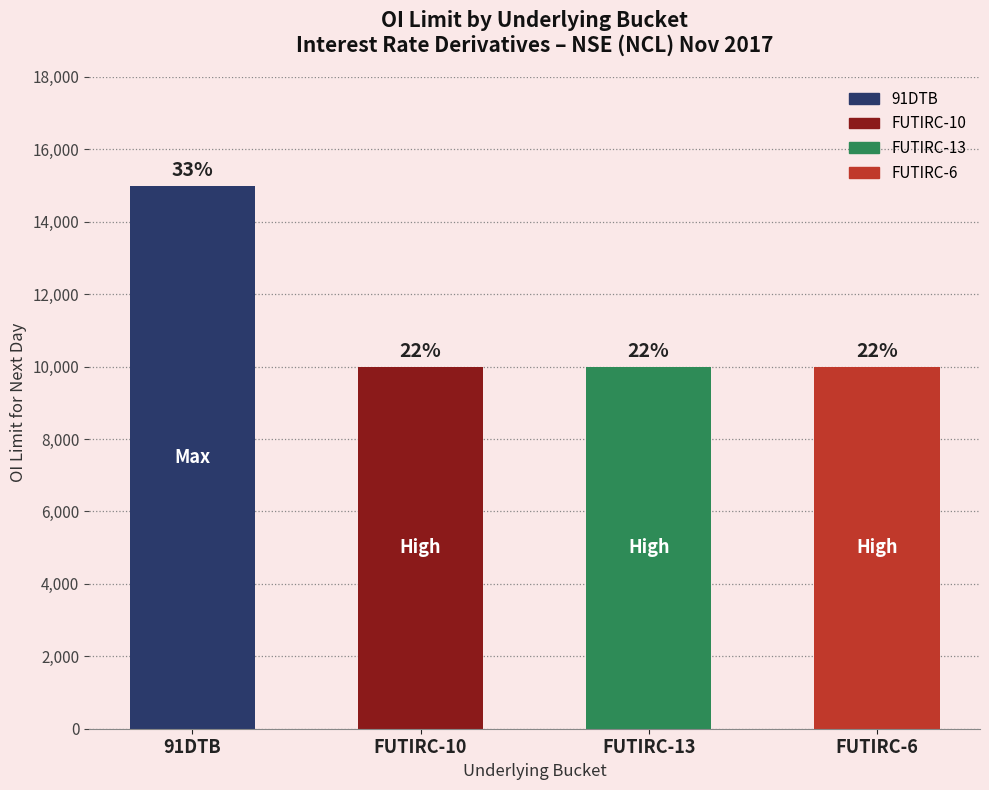

How many bars are there in total?

4